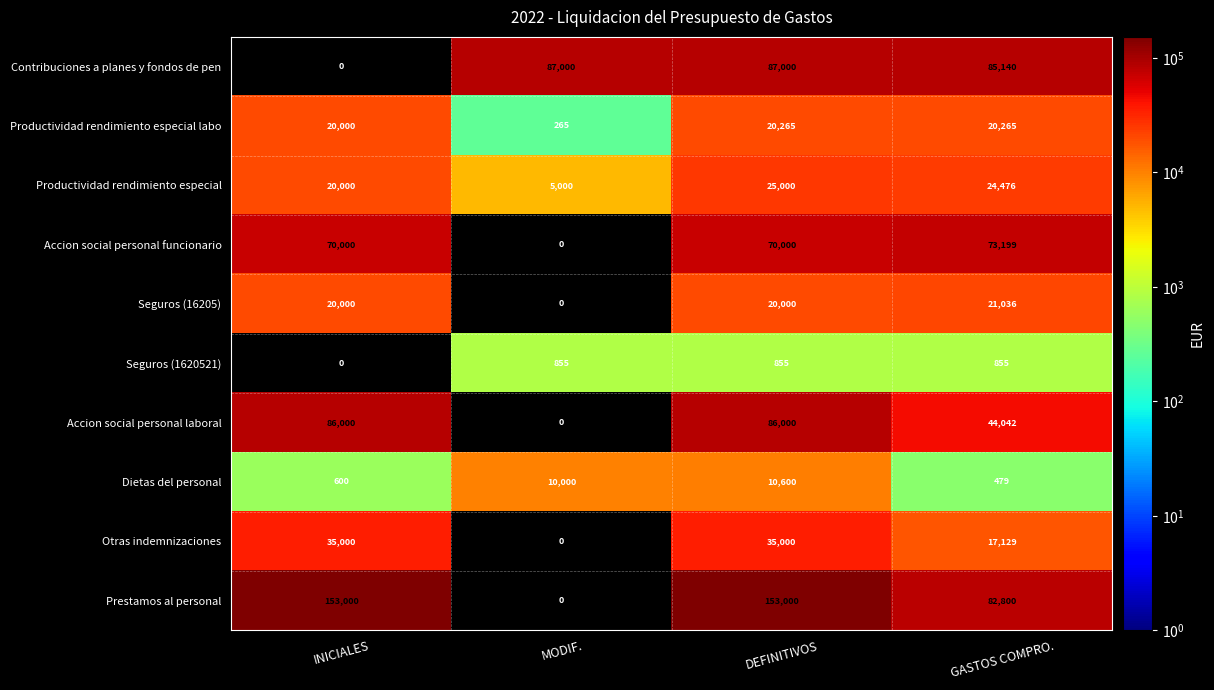

What is the maximum value shown in the chart?

153000